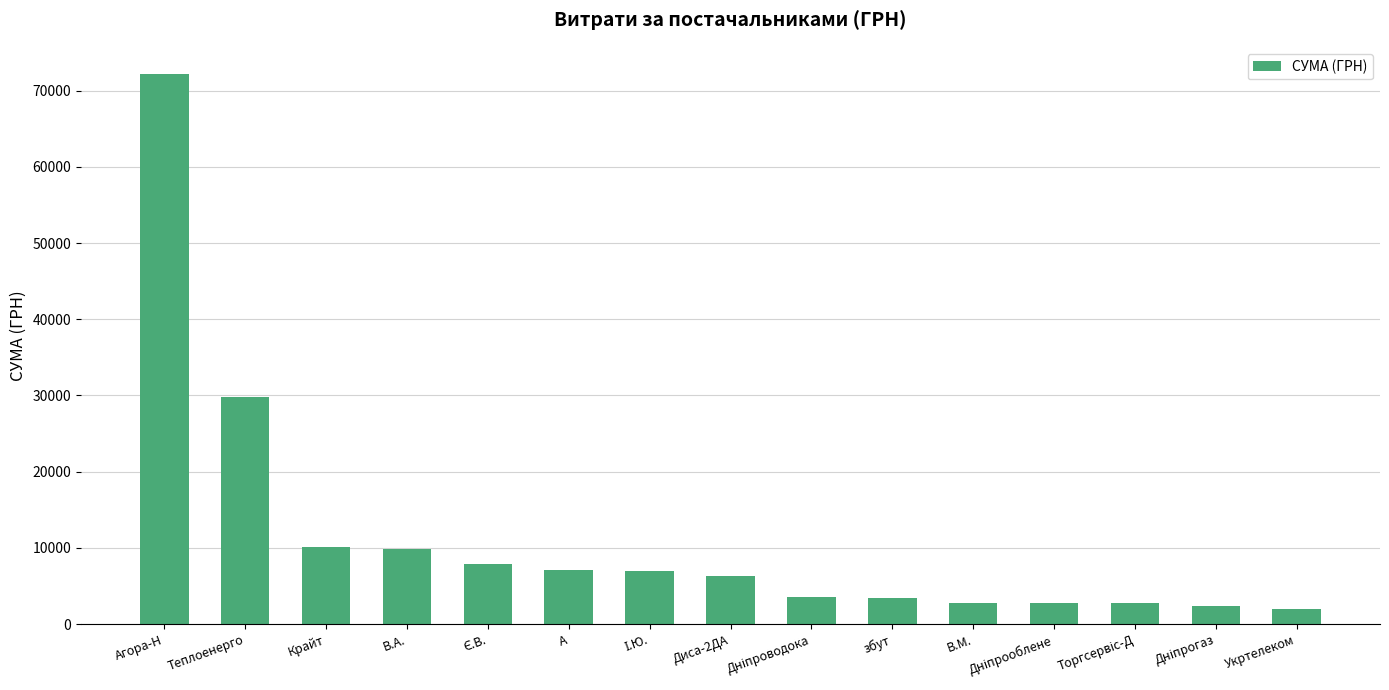

How many bars are there in total?

15